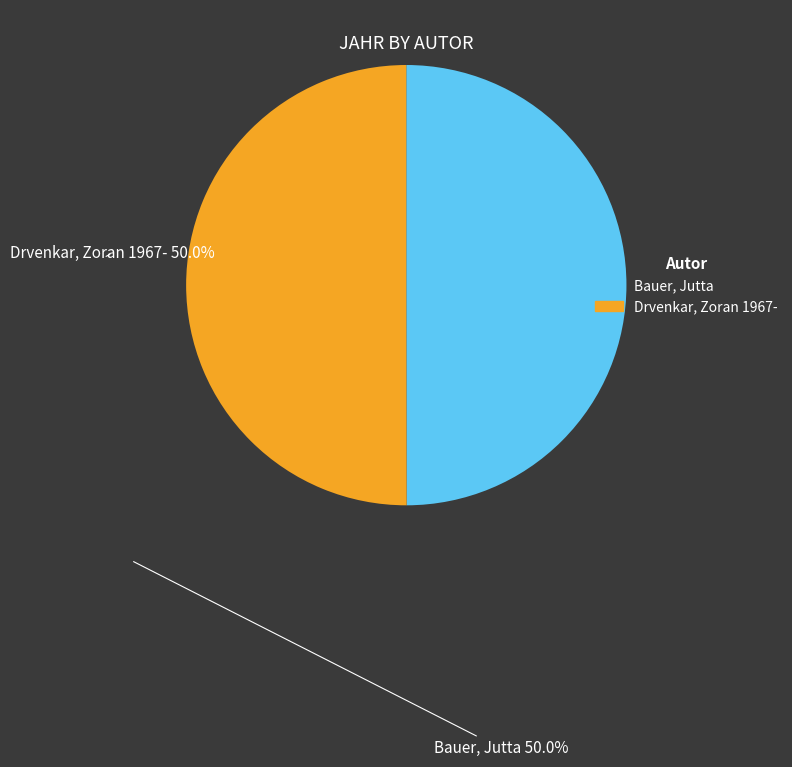

Approximately how many times larger is the value at Drvenkar, Zoran 1967- compared to Bauer, Jutta?

1.0